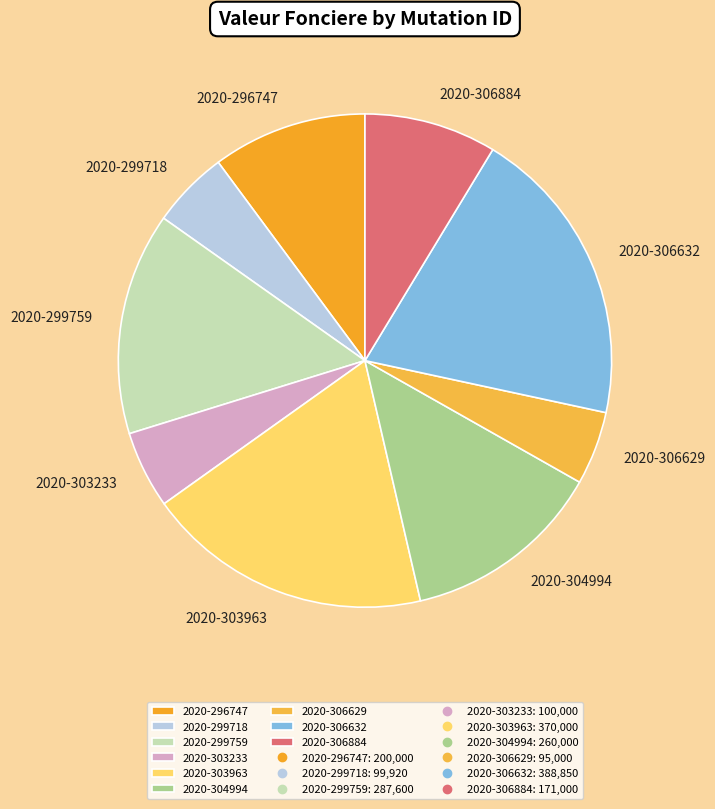

Does 2020-303233 account for over 50% of the chart?

No